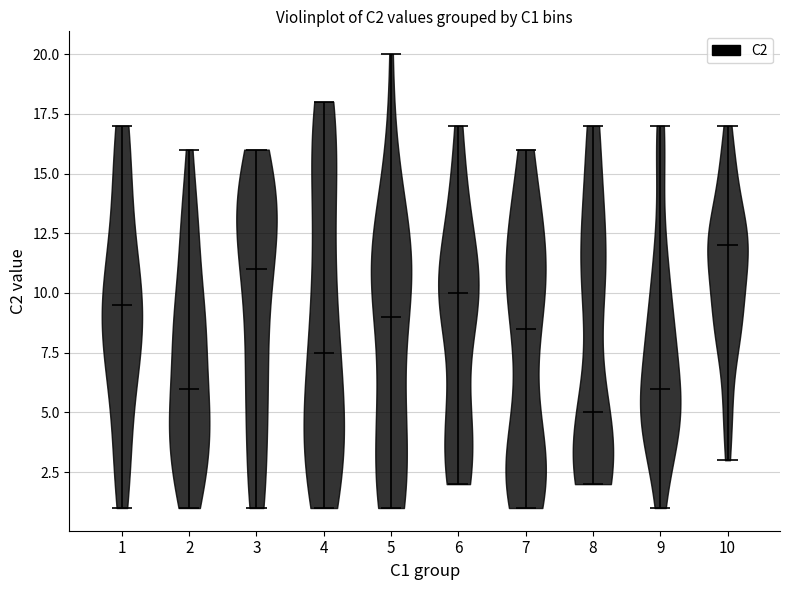

Where does the median line of the violin at x = 9 sit on the y-axis? The values are not printed on the chart, so give them approximately, as read against the axis.

6.0